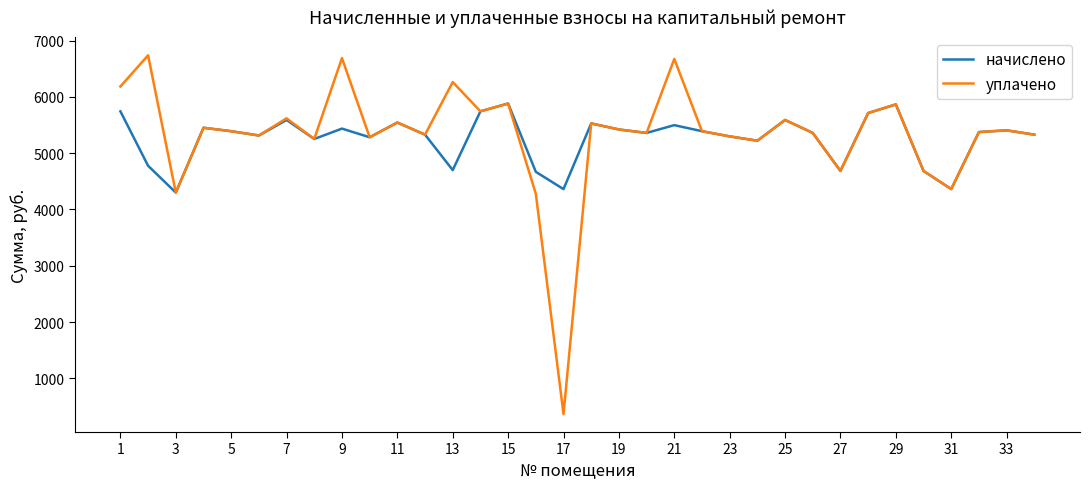

Which series has the largest range (max minus min)?

уплачено